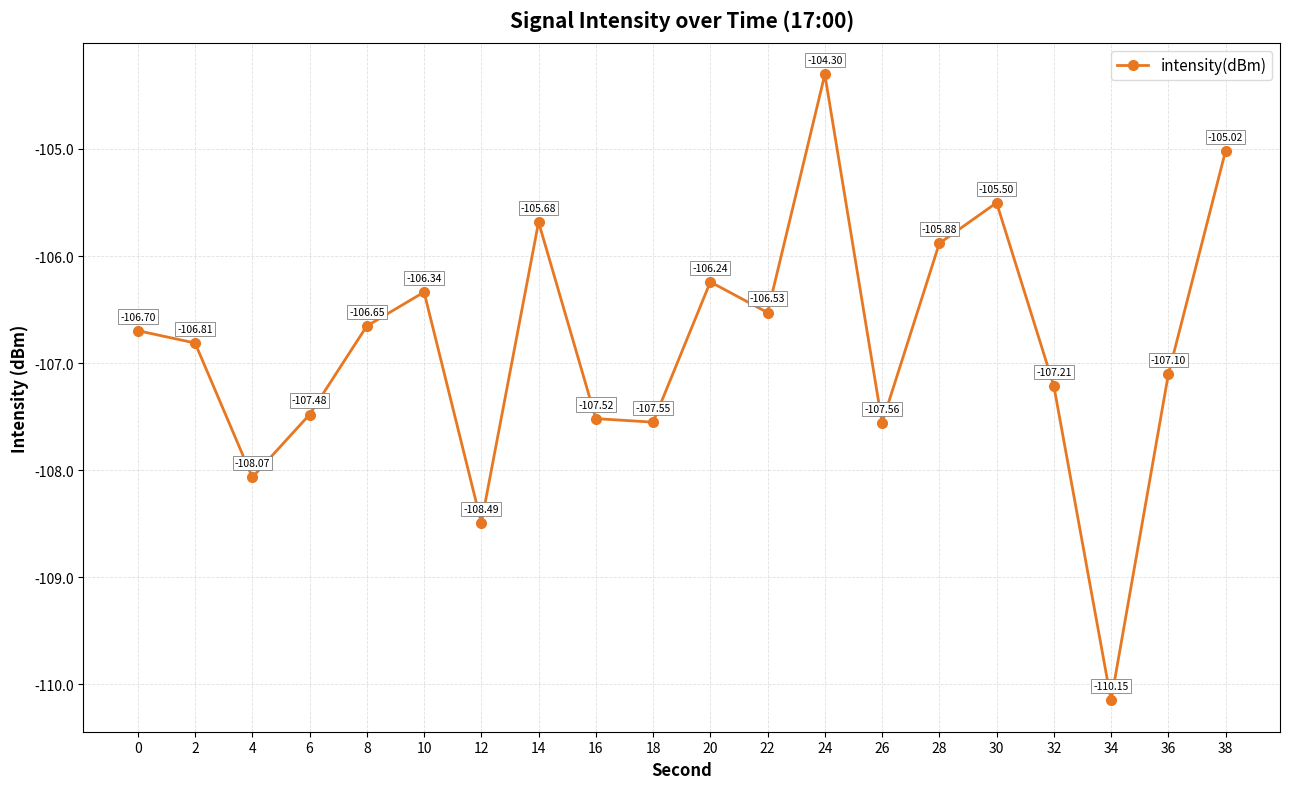

How many data points are less than -106?

15